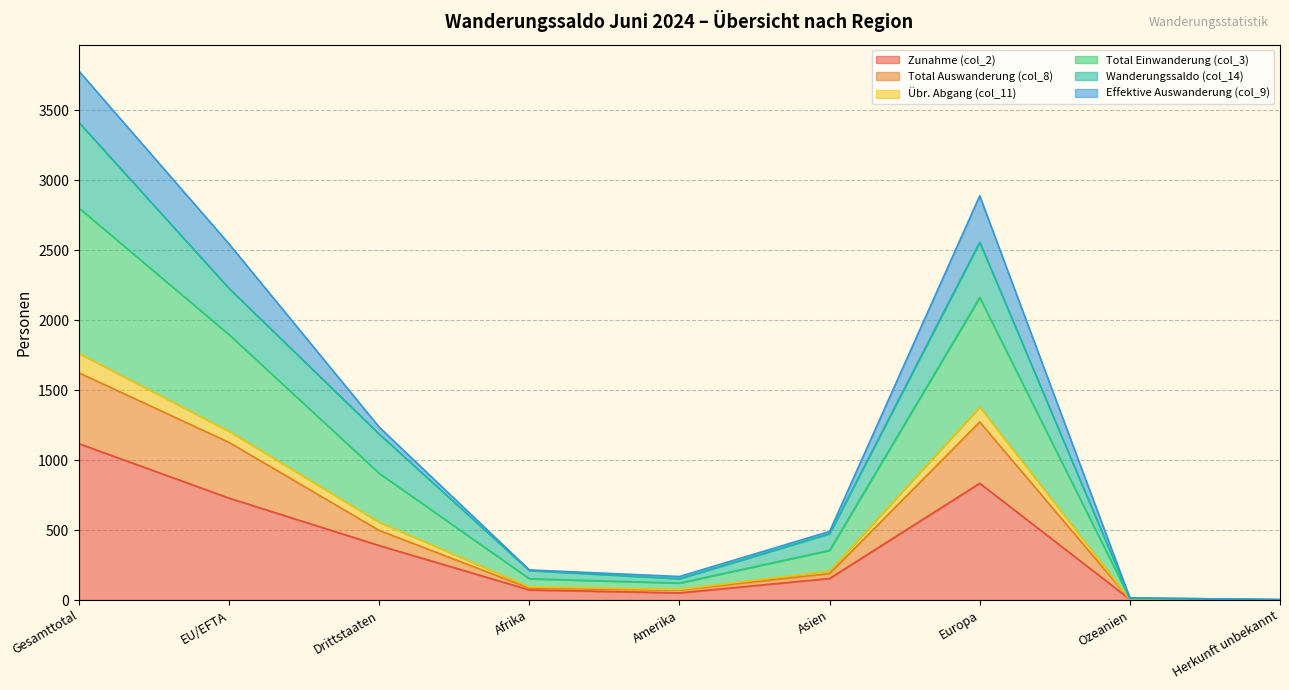

How many lines are shown in the chart?

6